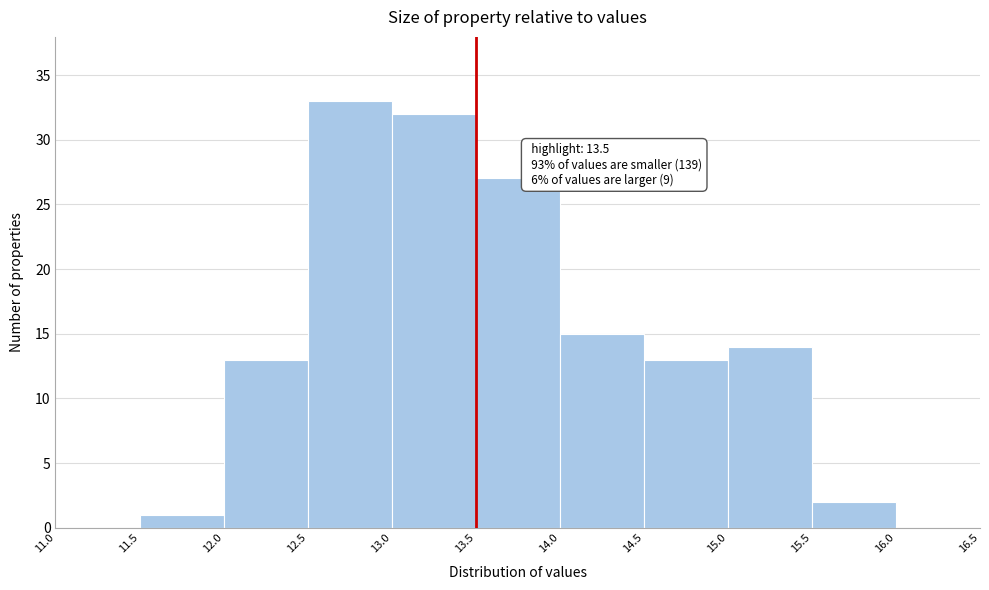

Over which range of the x-axis is the bar tallest?

12.5 to 13.0